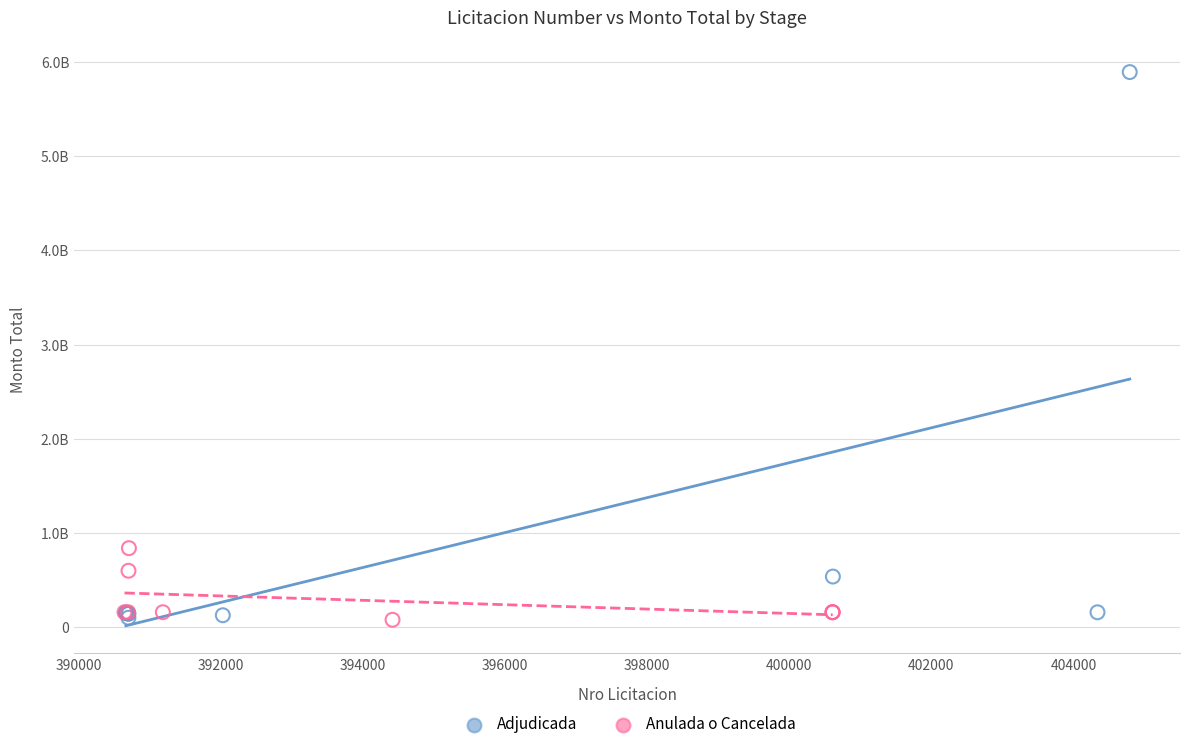

What are all the series names shown in the legend?

Adjudicada, Anulada o Cancelada